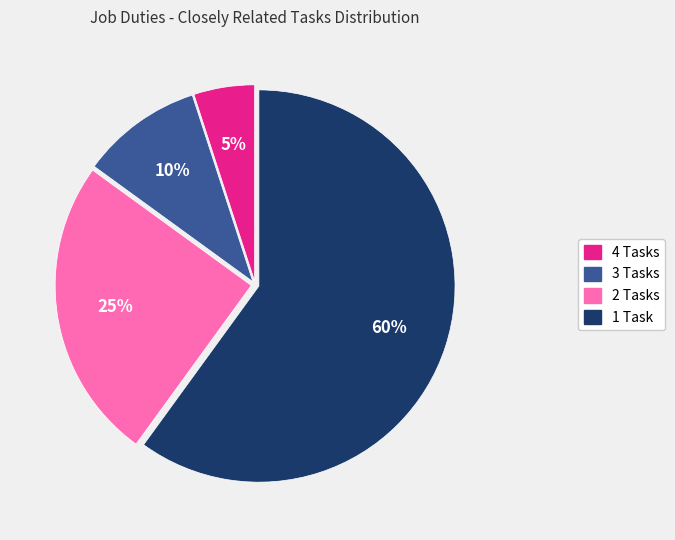

To the nearest percent, what is the difference between the largest and smallest slice percentages?

55%